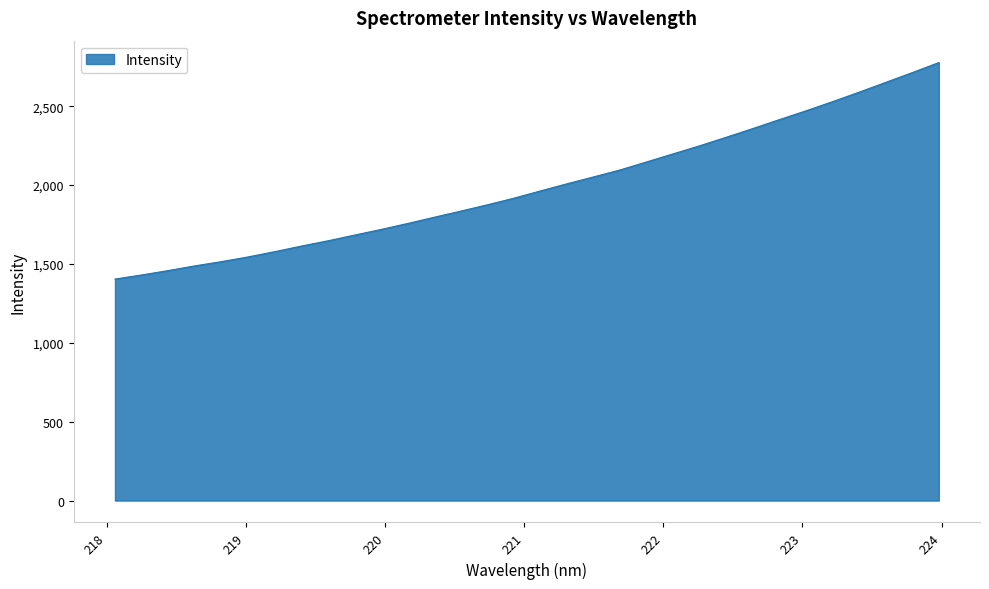

What is the sum of all values?

63769.2